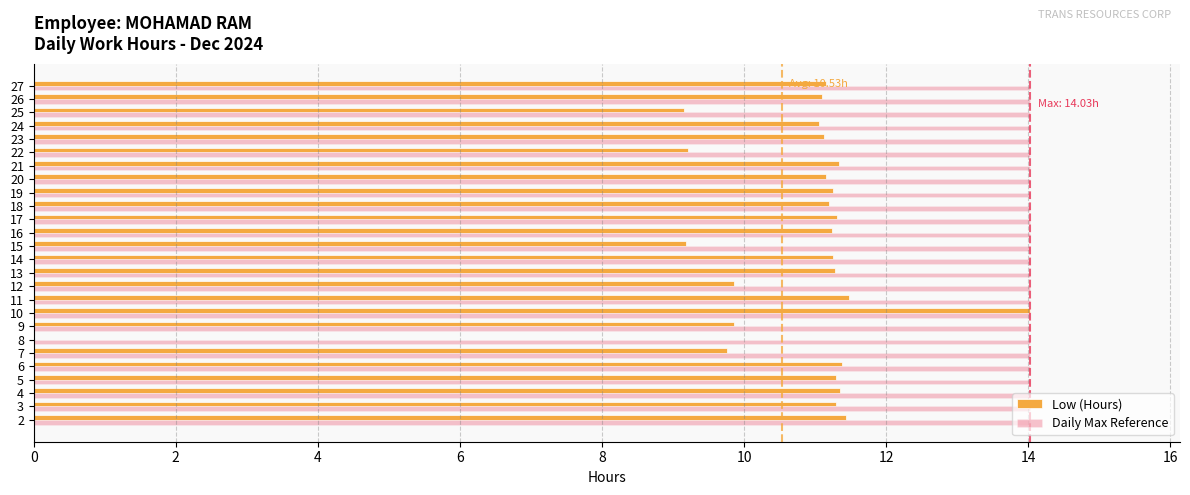

Is the value of Daily Max Reference at 2 greater than the value of Low (Hours) at 4?

Yes